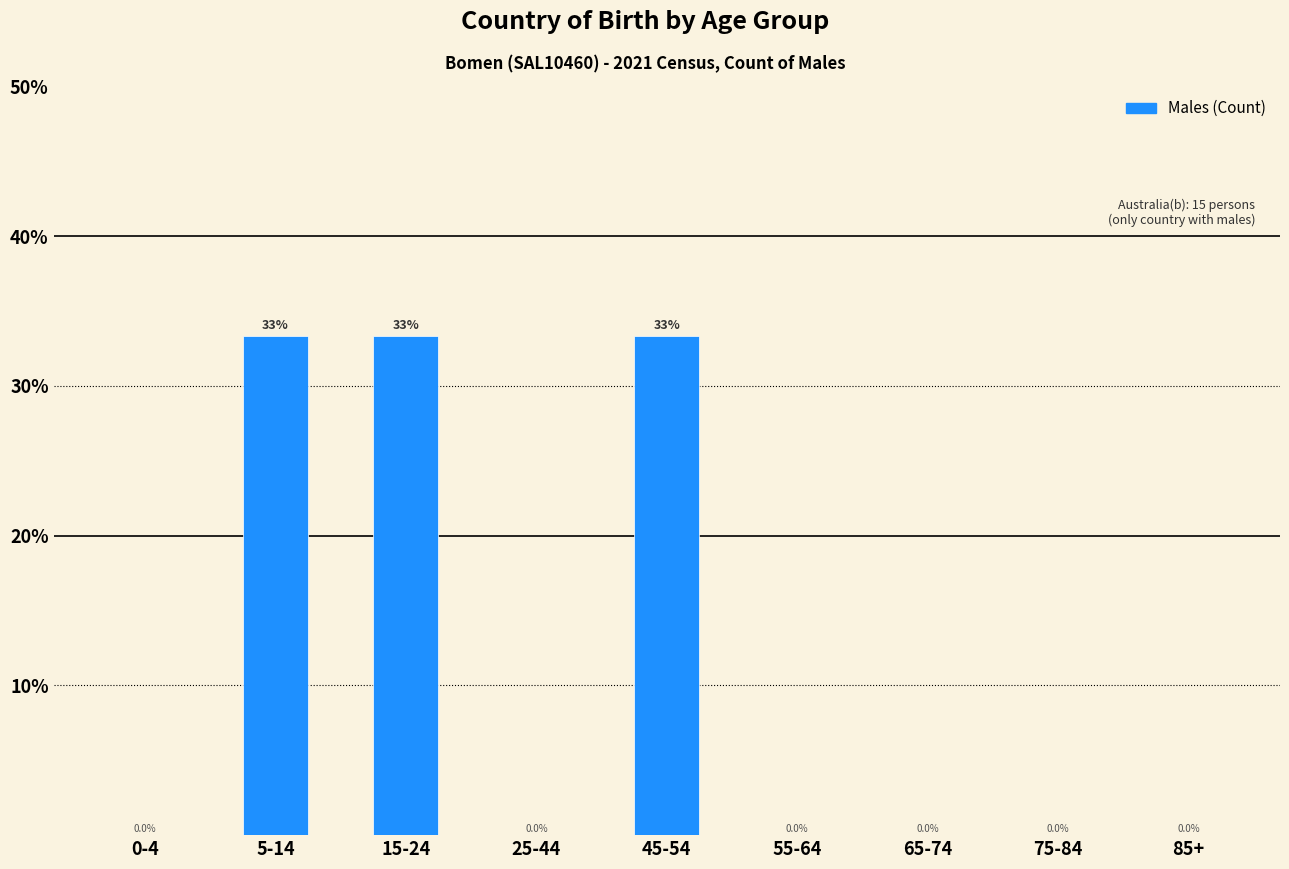

Reading right to left, list all the values displayed in this chart.

85+=0.0	75-84=0.0	65-74=0.0	55-64=0.0	45-54=33.3	25-44=0.0	15-24=33.3	5-14=33.3	0-4=0.0